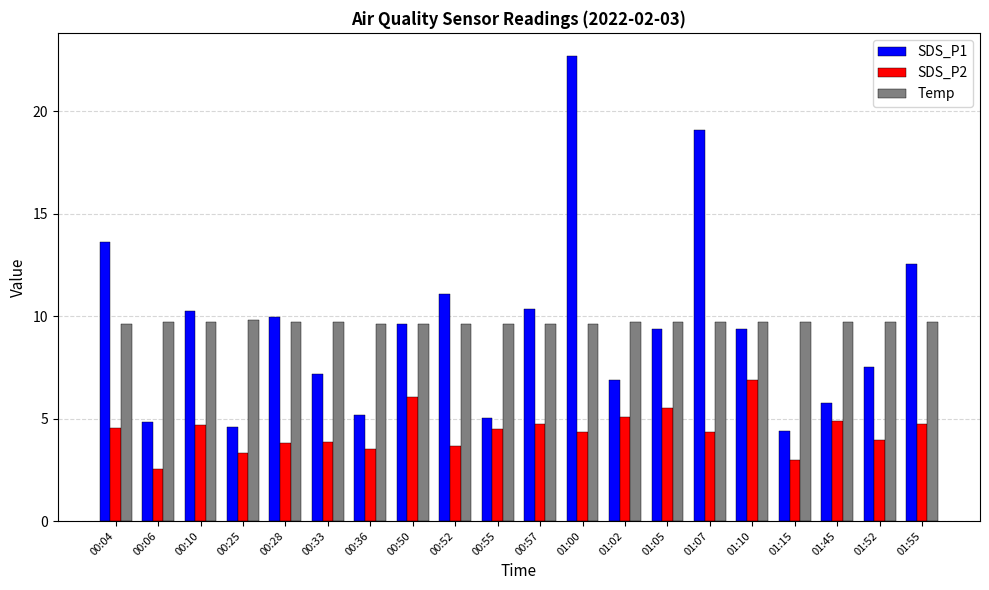

Is the value of SDS_P2 at 01:52 greater than the value of SDS_P1 at 00:52?

No